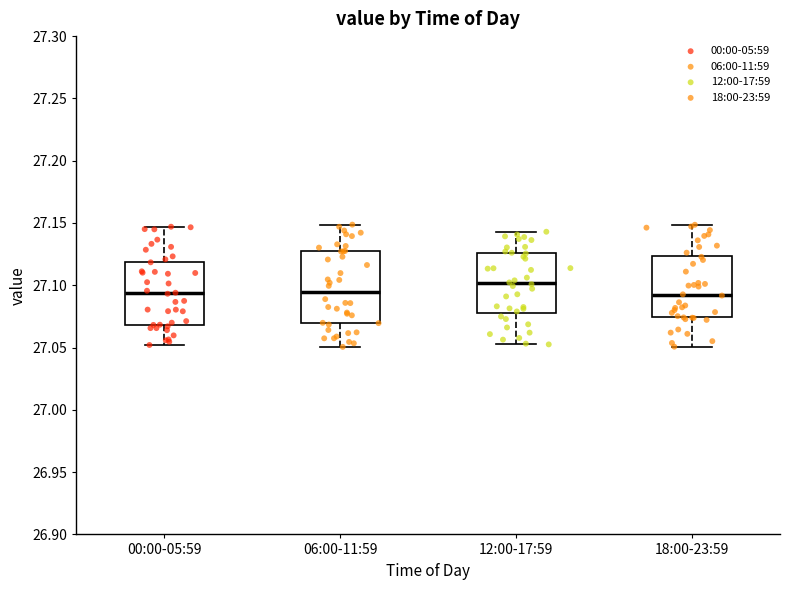

Reading left to right, read every box against the y-axis: the position of its median line, the range the box covers, and the ends of its whiskers. The values are not printed on the chart, so give them approximately, as read against the axis.

00:00-05:59: median 27.095, box 27.070 to 27.120, whiskers 27.050 to 27.145
06:00-11:59: median 27.095, box 27.070 to 27.125, whiskers 27.050 to 27.150
12:00-17:59: median 27.100, box 27.080 to 27.125, whiskers 27.055 to 27.145
18:00-23:59: median 27.090, box 27.075 to 27.125, whiskers 27.050 to 27.150